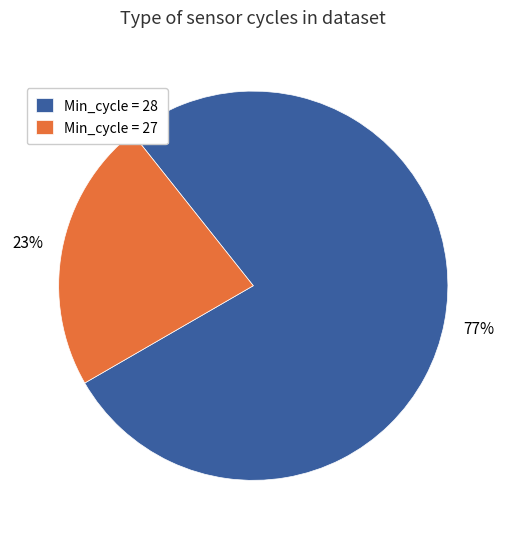

Is there any slice that represents more than half of the pie?

Yes